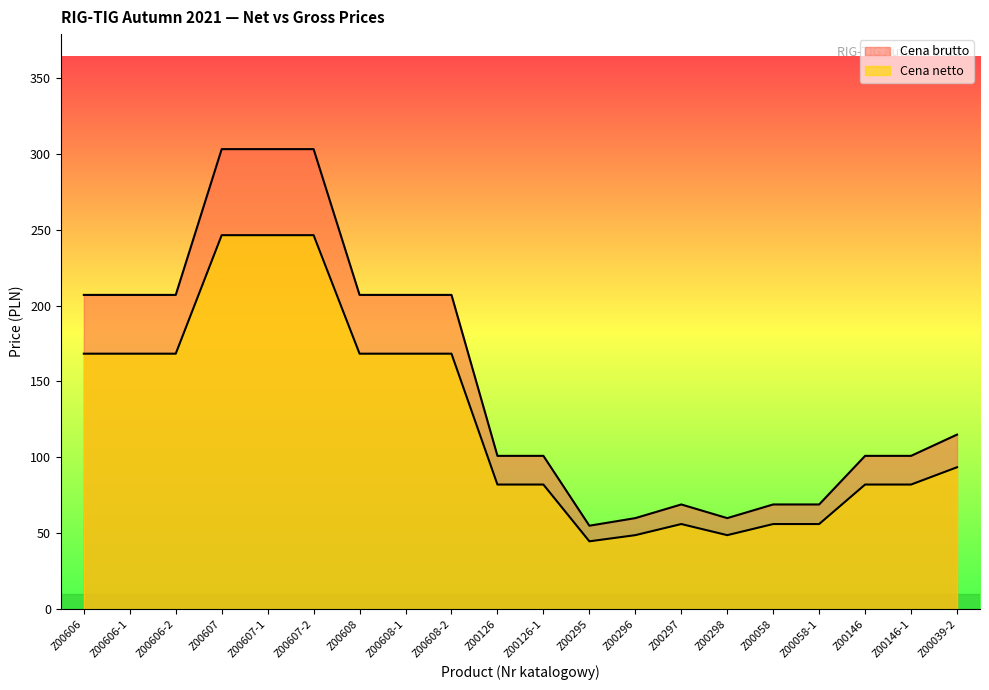

The Cena netto series shows 123.6 at Z00146-1. True or false?

False